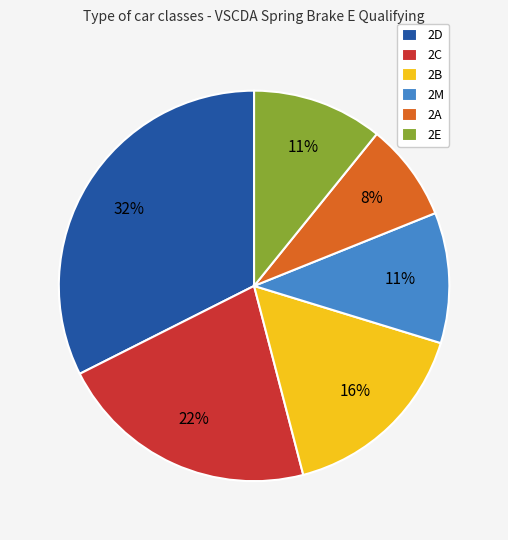

To the nearest percent, what is the difference between the largest and smallest slice percentages?

24%